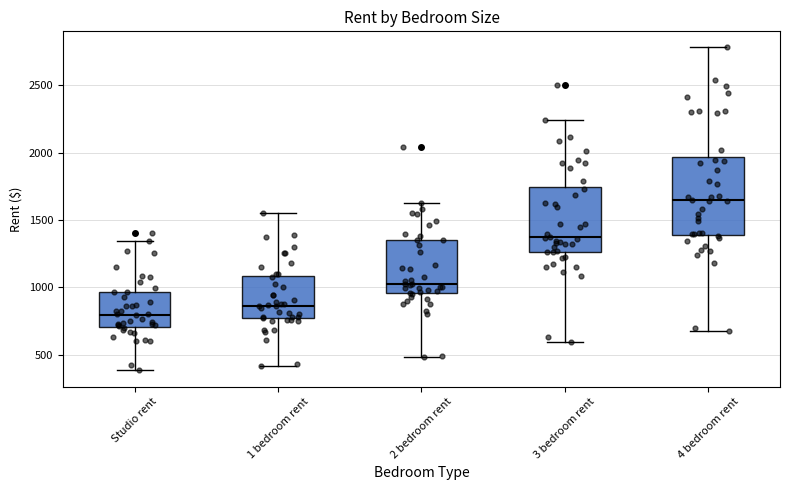

Reading left to right, read every box against the y-axis: the position of its median line, the range the box covers, and the ends of its whiskers. The values are not printed on the chart, so give them approximately, as read against the axis.

Studio rent: median 800, box 700 to 950, whiskers 400 to 1350
1 bedroom rent: median 850, box 750 to 1100, whiskers 400 to 1550
2 bedroom rent: median 1050, box 950 to 1350, whiskers 500 to 1650
3 bedroom rent: median 1350, box 1250 to 1750, whiskers 600 to 2250
4 bedroom rent: median 1650, box 1400 to 1950, whiskers 700 to 2800